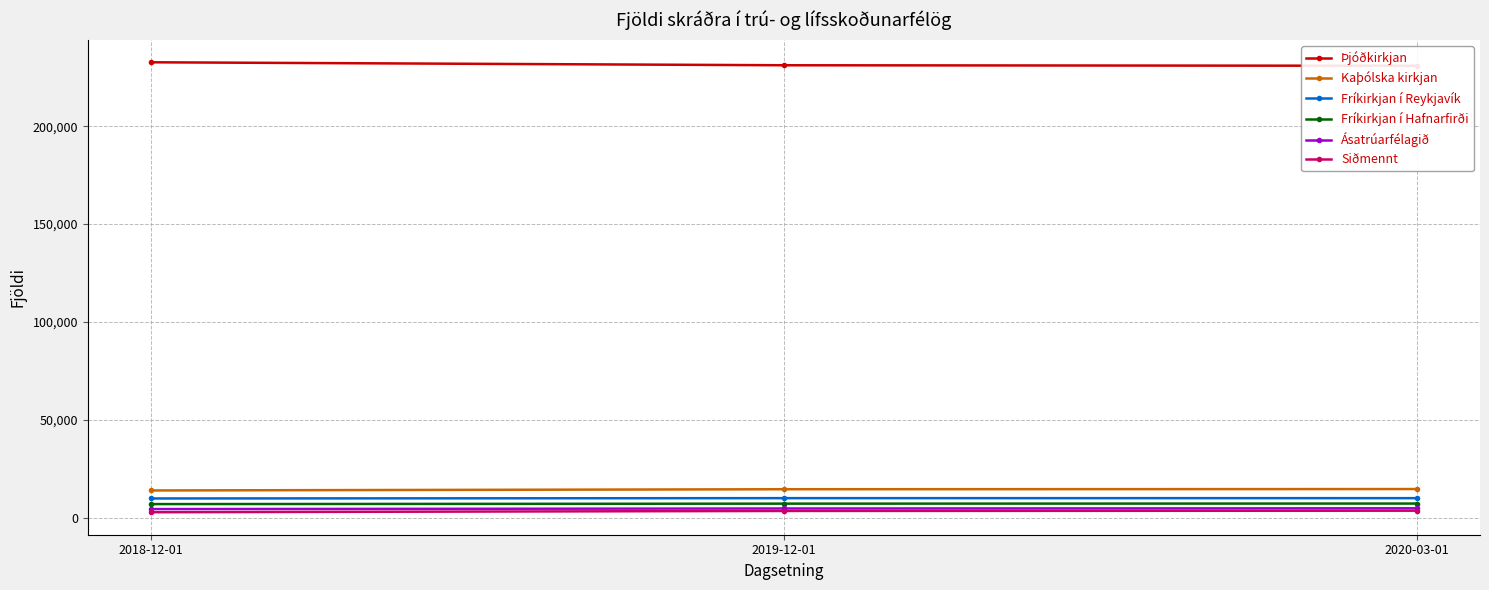

Which series has the largest total across all categories?

Þjóðkirkjan